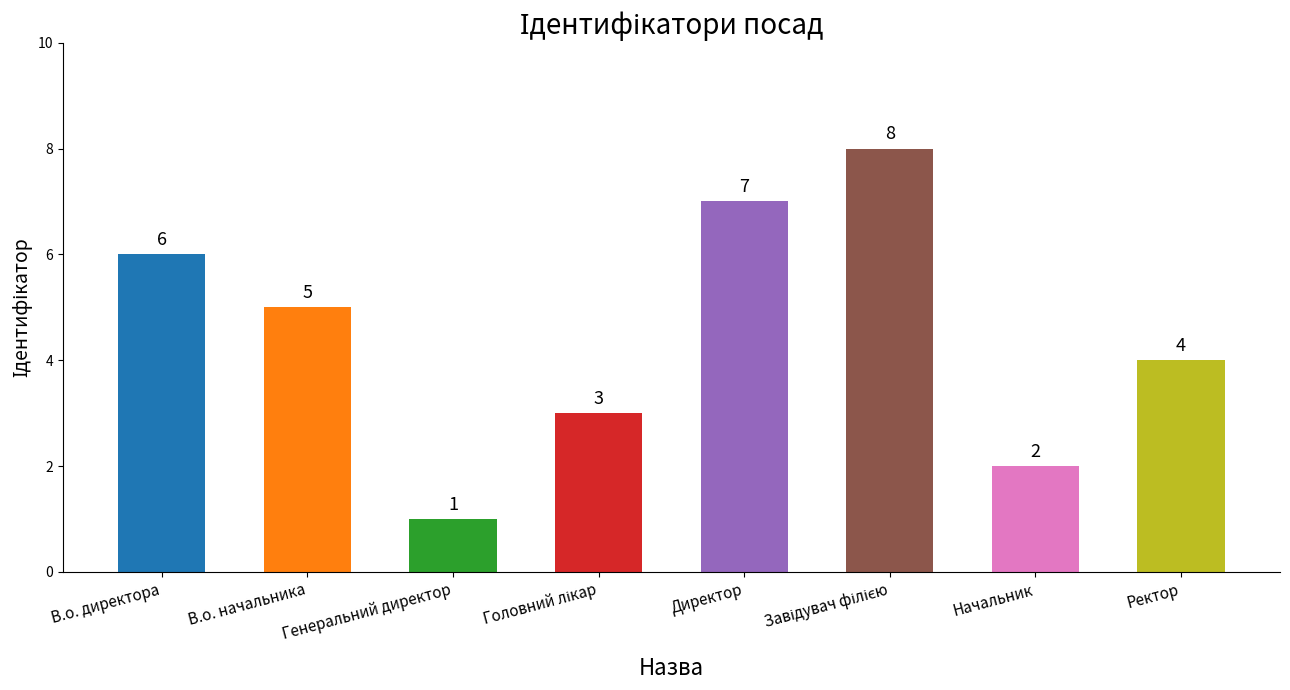

What value does the data have at Завідувач філією?

8